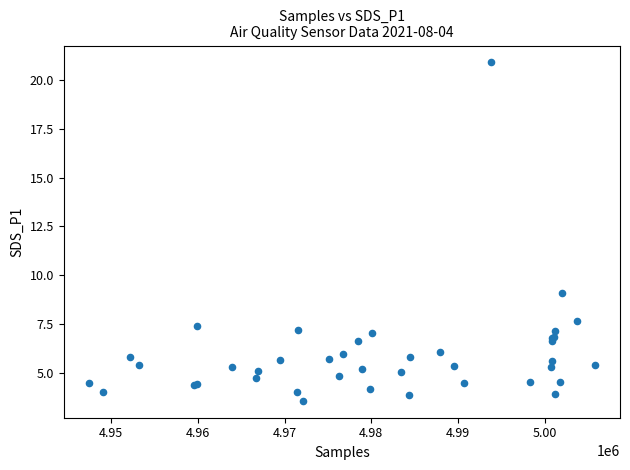

What Y value in the scatter plot is closest to 12?

9.1